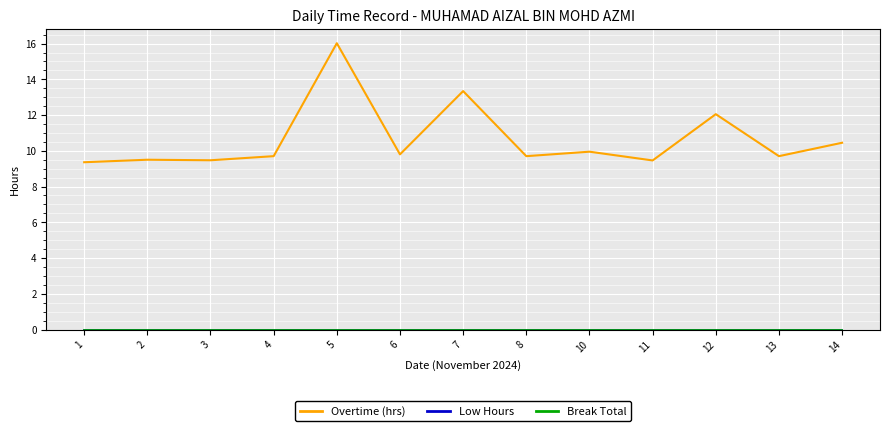

Does the chart have visible grid lines?

Yes